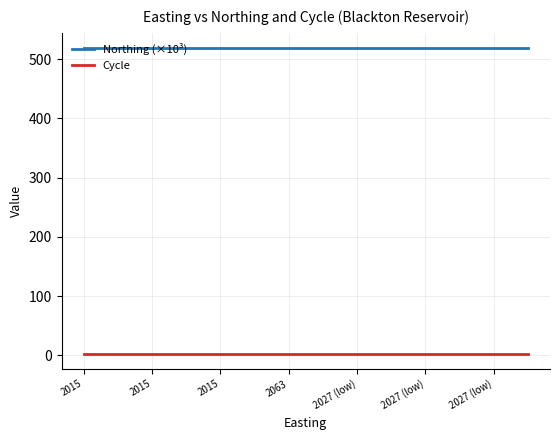

What is the greatest value displayed?

518.5